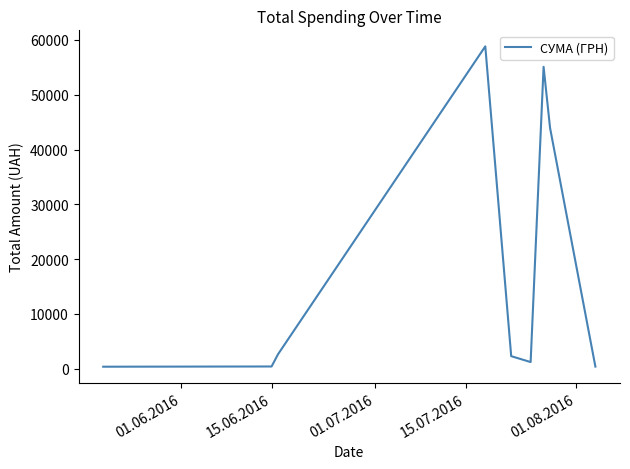

What is the greatest value displayed?

58840.0